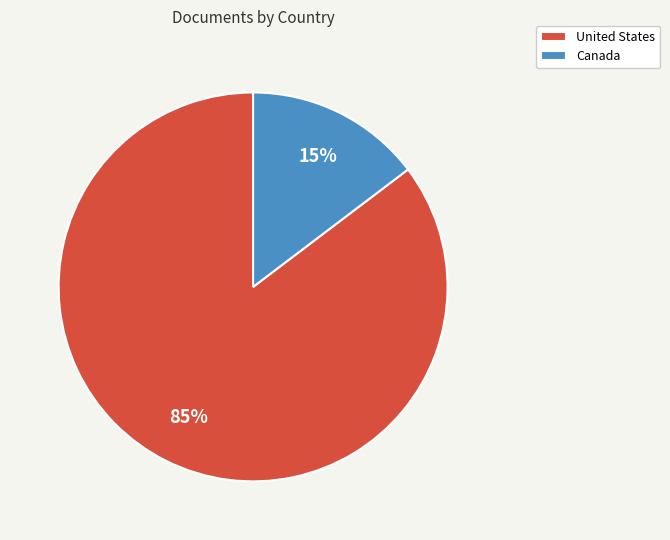

Does Canada represent more than half of the total?

No